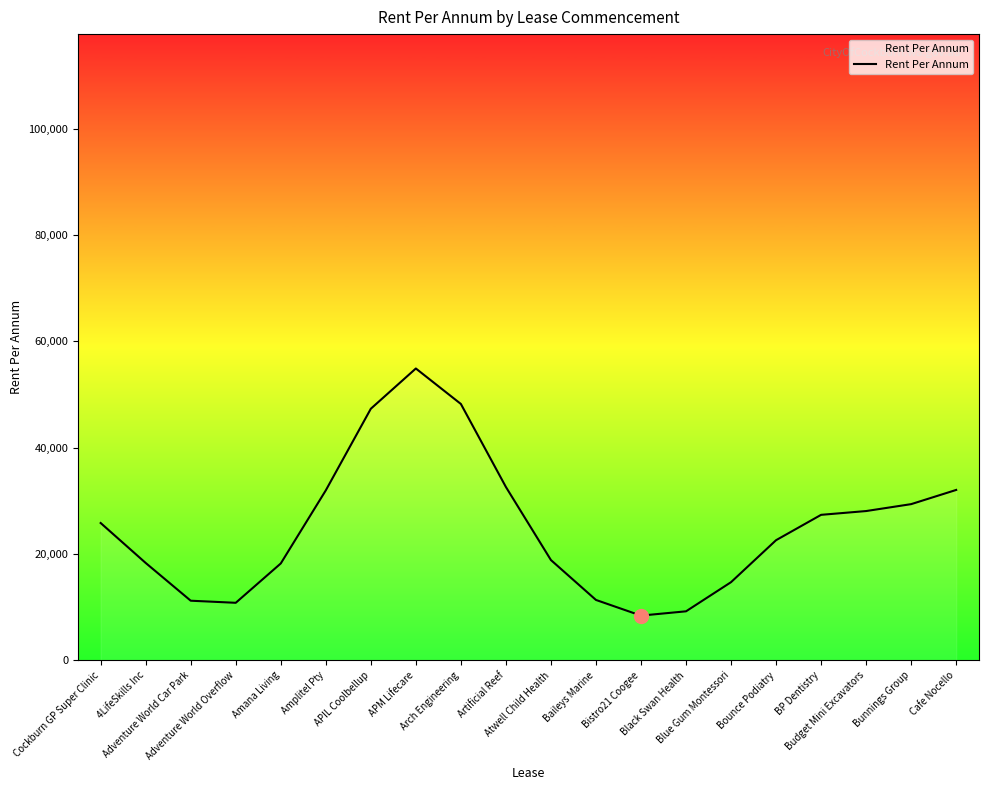

Which category has the highest value across all series?

APM Lifecare